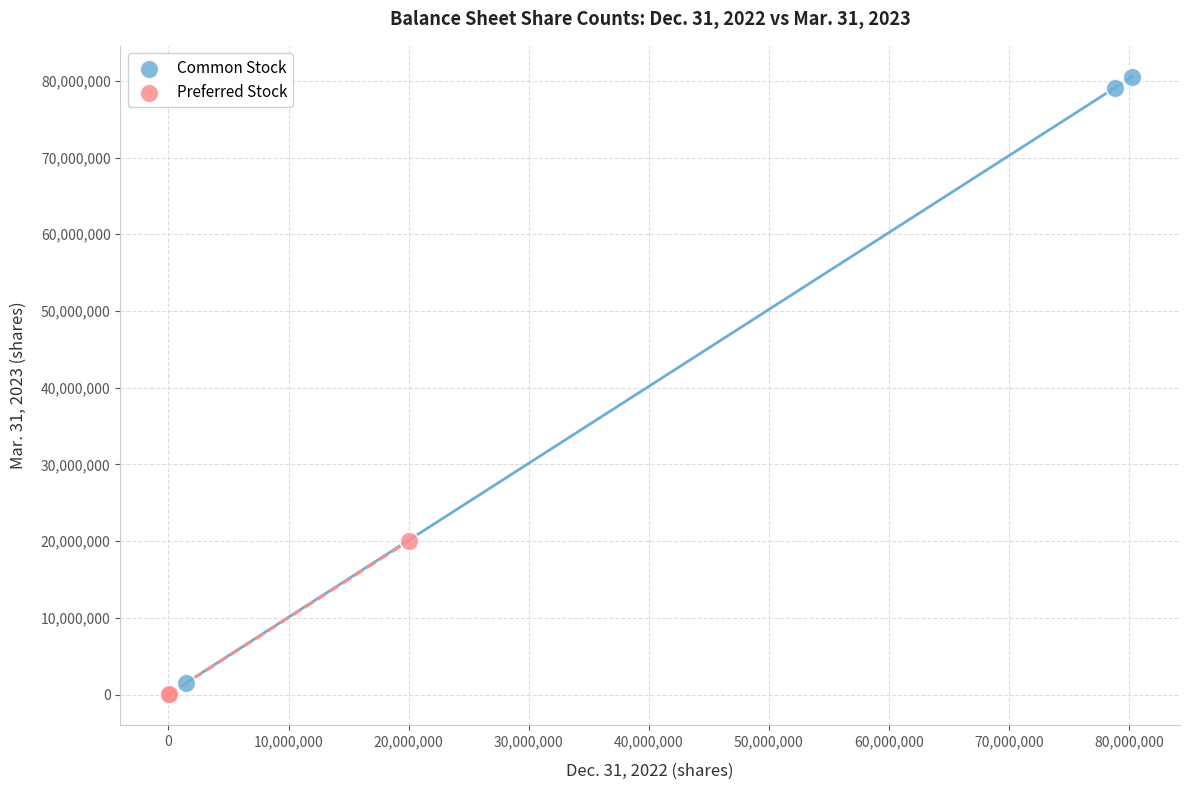

Which series has the largest Y range (max minus min)?

Common Stock